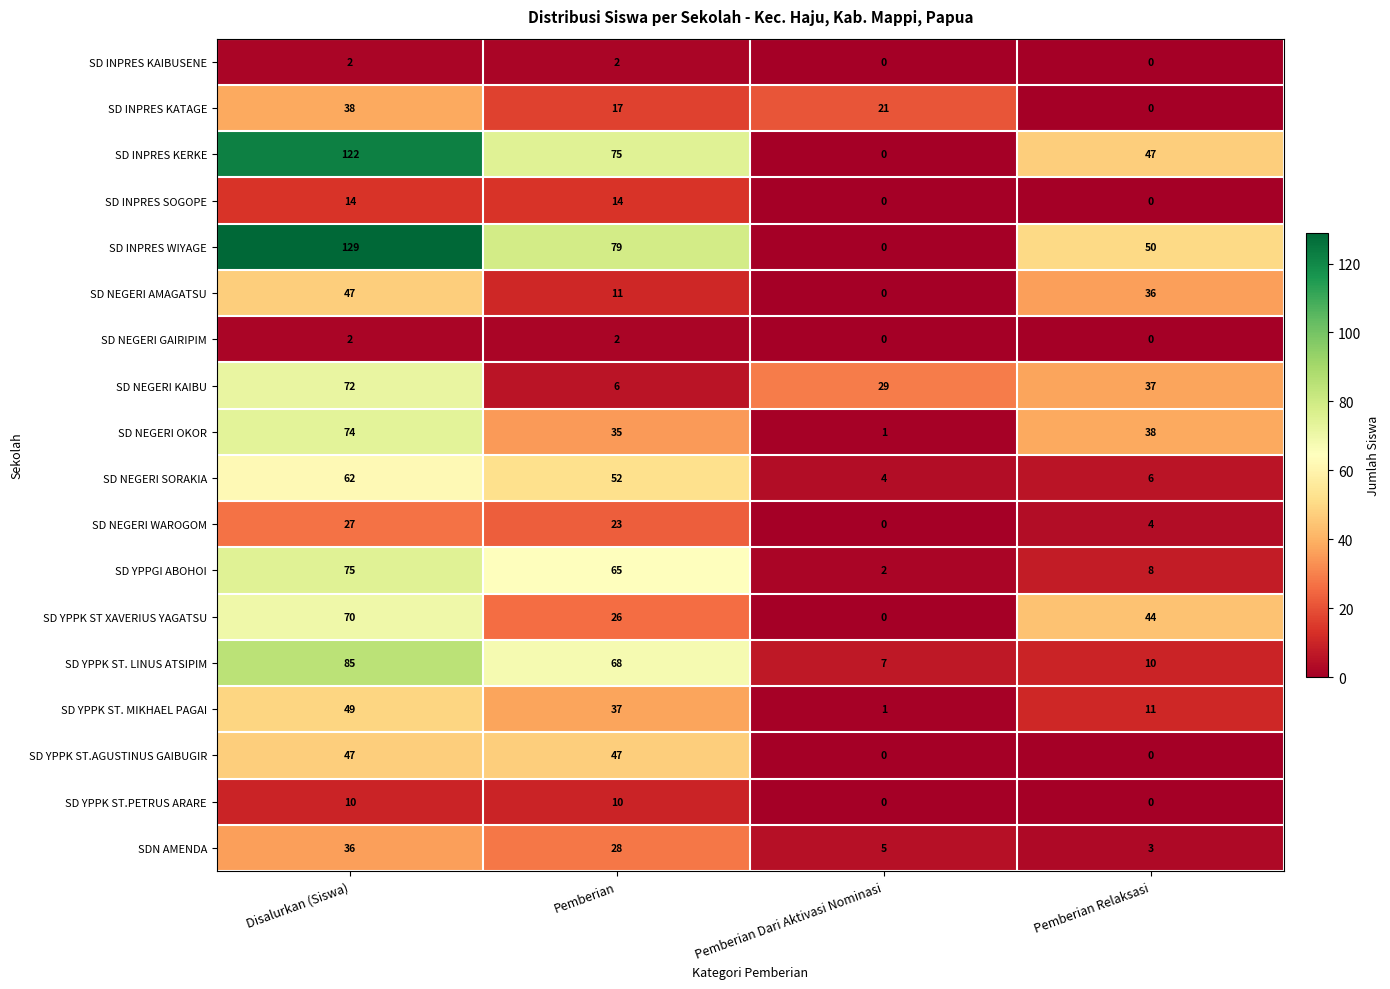

What is the total value across all series at Disalurkan (Siswa)?

961